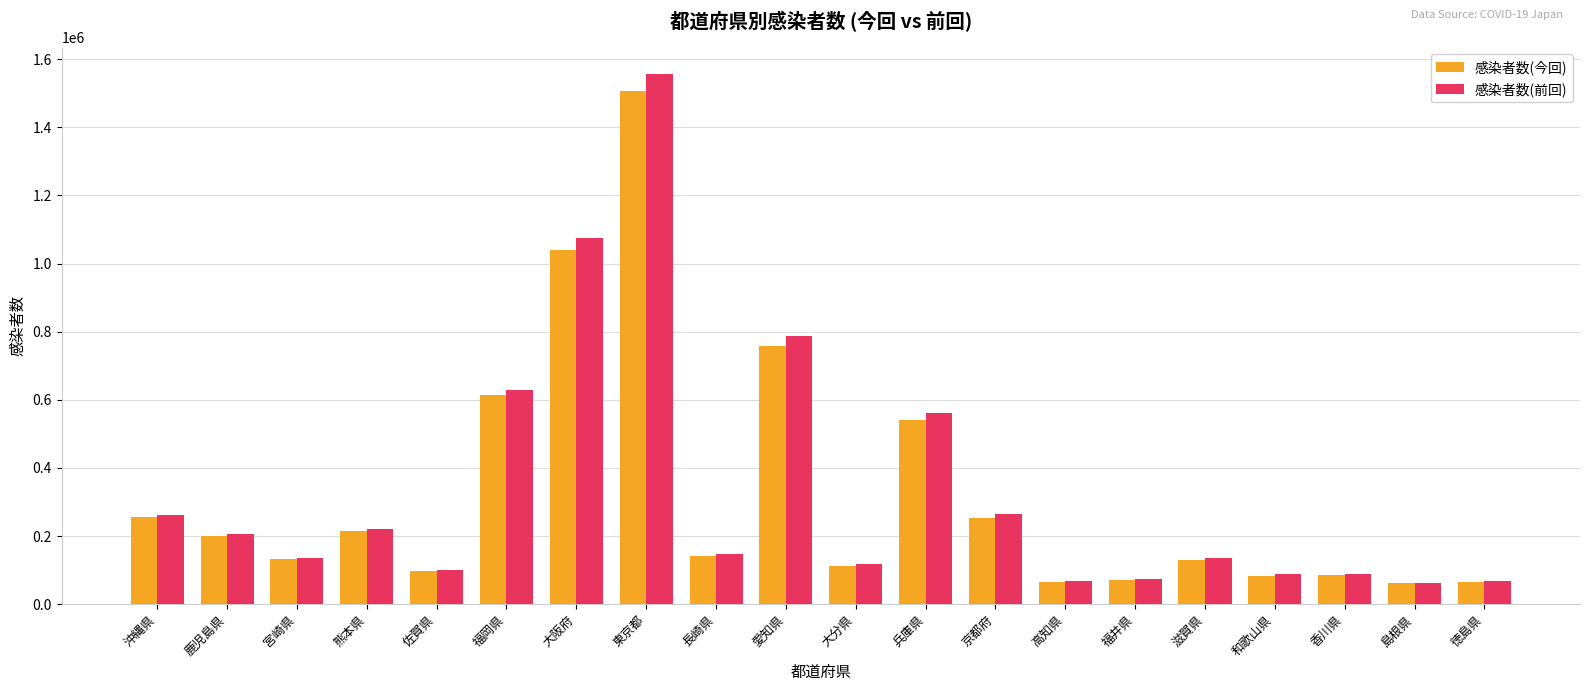

Count the number of data series in this chart.

2